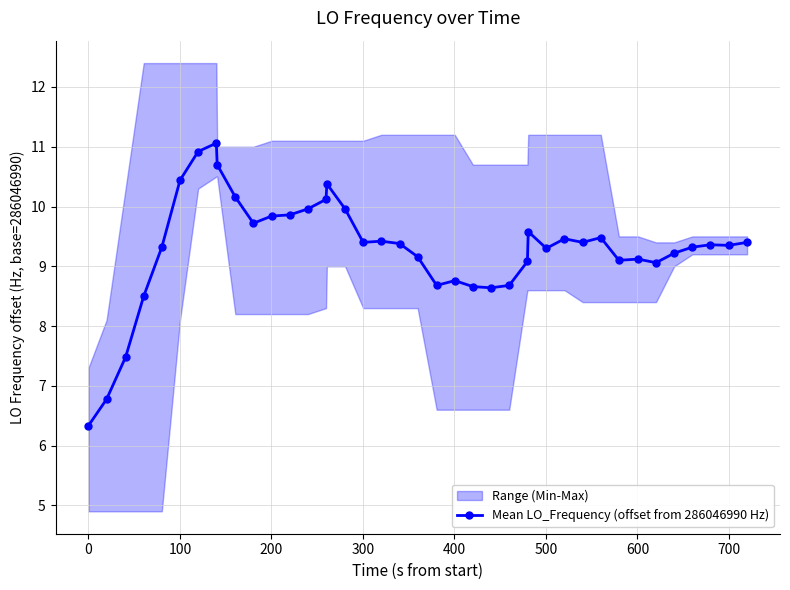

What is the lowest value of the Mean LO_Frequency (offset from 286046990 Hz) series?

6.3